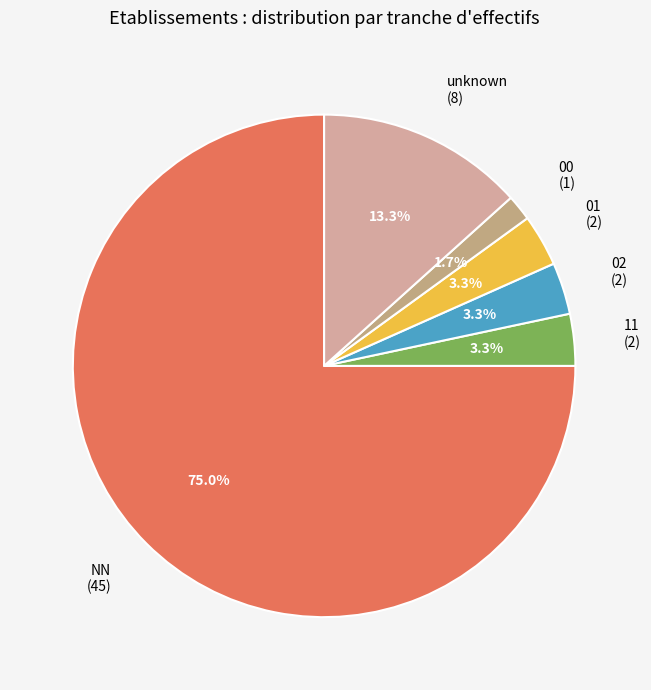

Is there a majority slice in this chart?

Yes